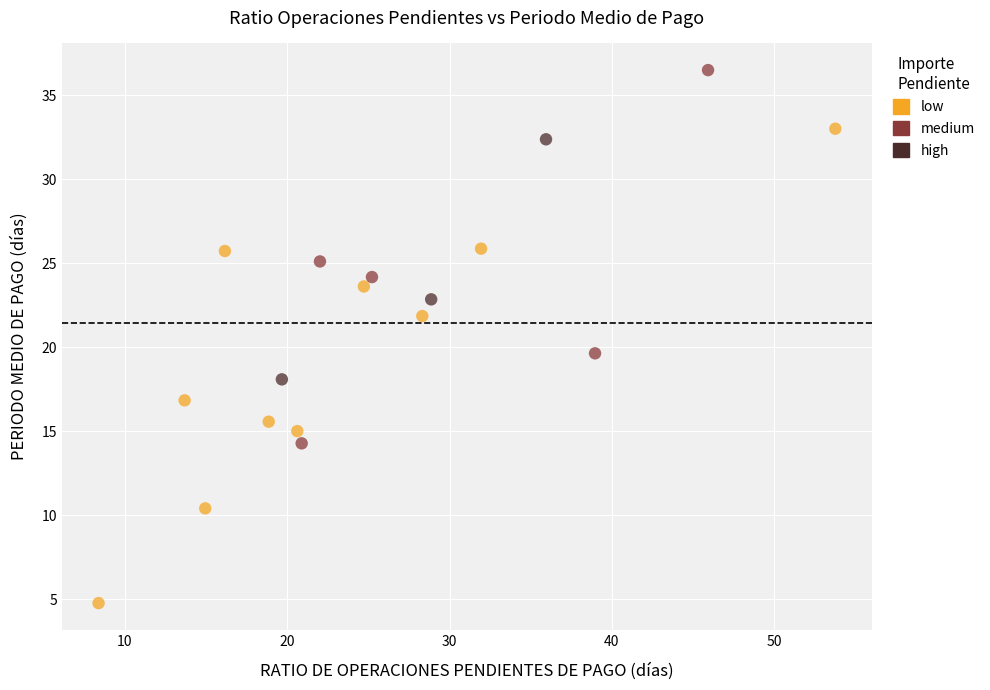

Which series has the largest Y range (max minus min)?

low